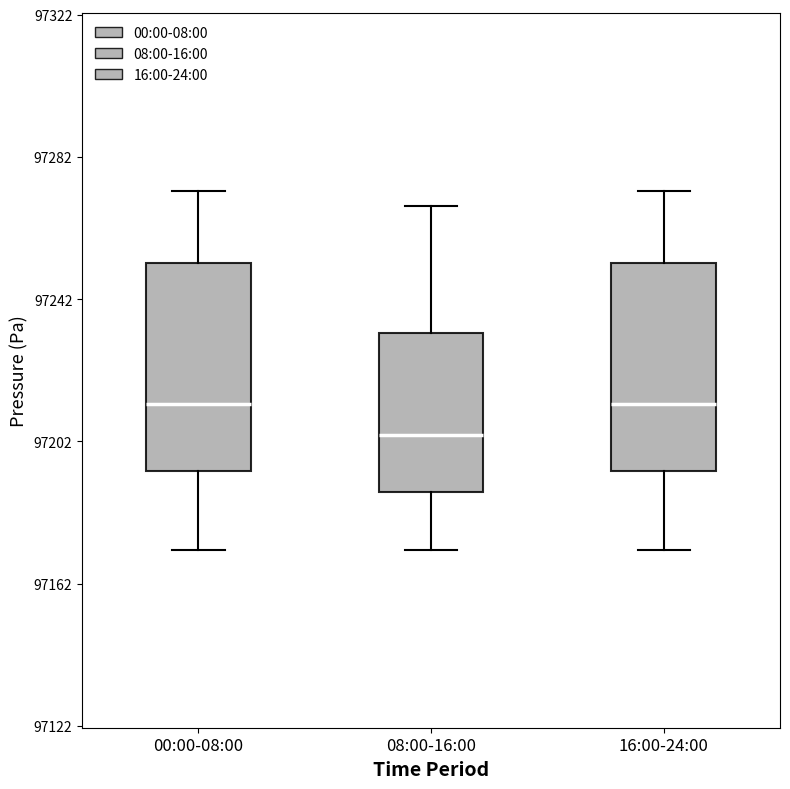

Reading left to right, transcribe this box plot: for each box, give where its median line is, the range the box spans, and where its two whiskers end, as read against the y-axis. The values are not printed on the chart, so give them approximately, as read against the axis.

00:00-08:00: median 97215, box 97195 to 97250, whiskers 97170 to 97270
08:00-16:00: median 97205, box 97190 to 97230, whiskers 97170 to 97270
16:00-24:00: median 97215, box 97195 to 97250, whiskers 97170 to 97270